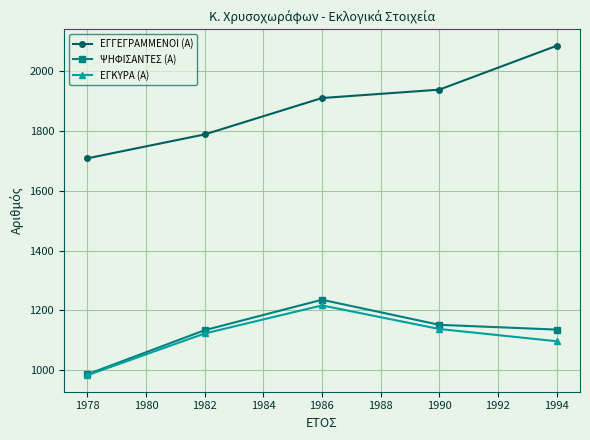

Which series has the largest total across all categories?

ΕΓΓΕΓΡΑΜΜΕΝΟΙ (Α)